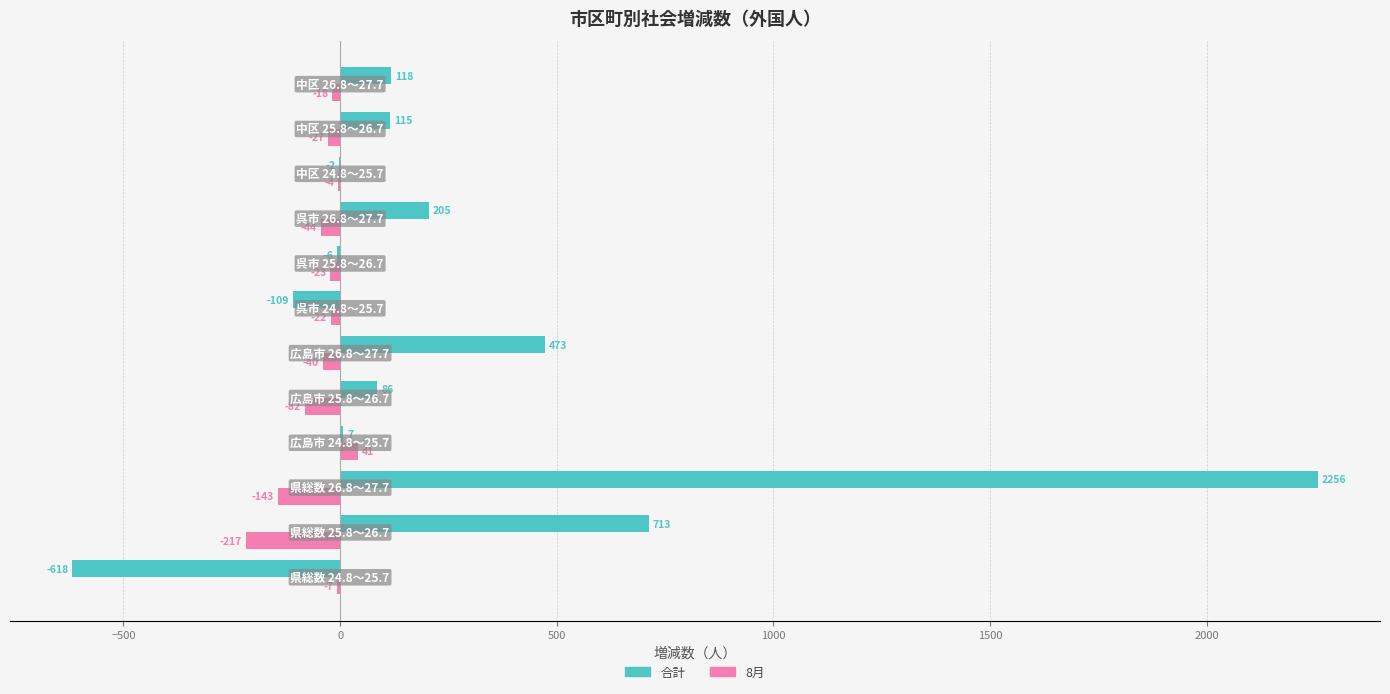

Which series has the largest total across all categories?

合計